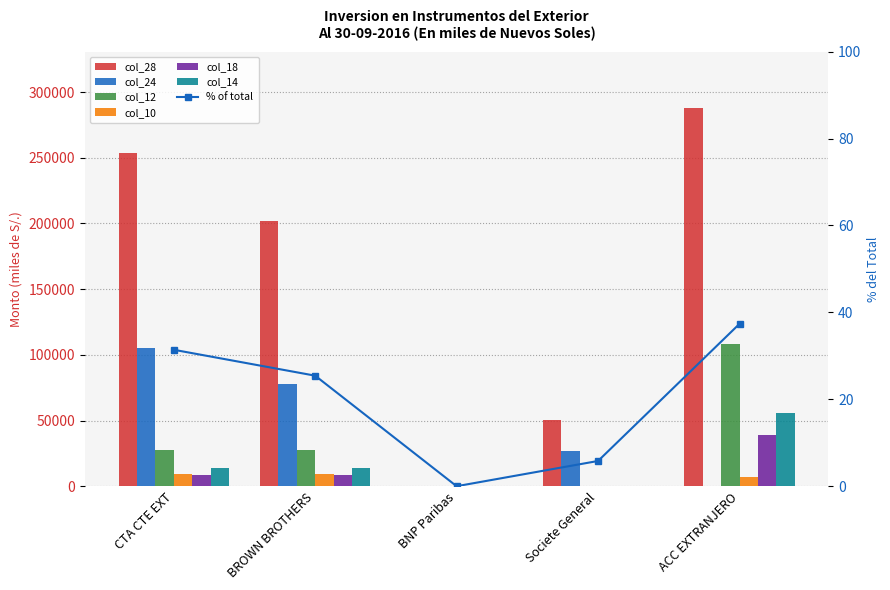

Rank the series at BNP Paribas from highest to lowest value.

col_28, col_24, col_12, col_10, col_18, col_14